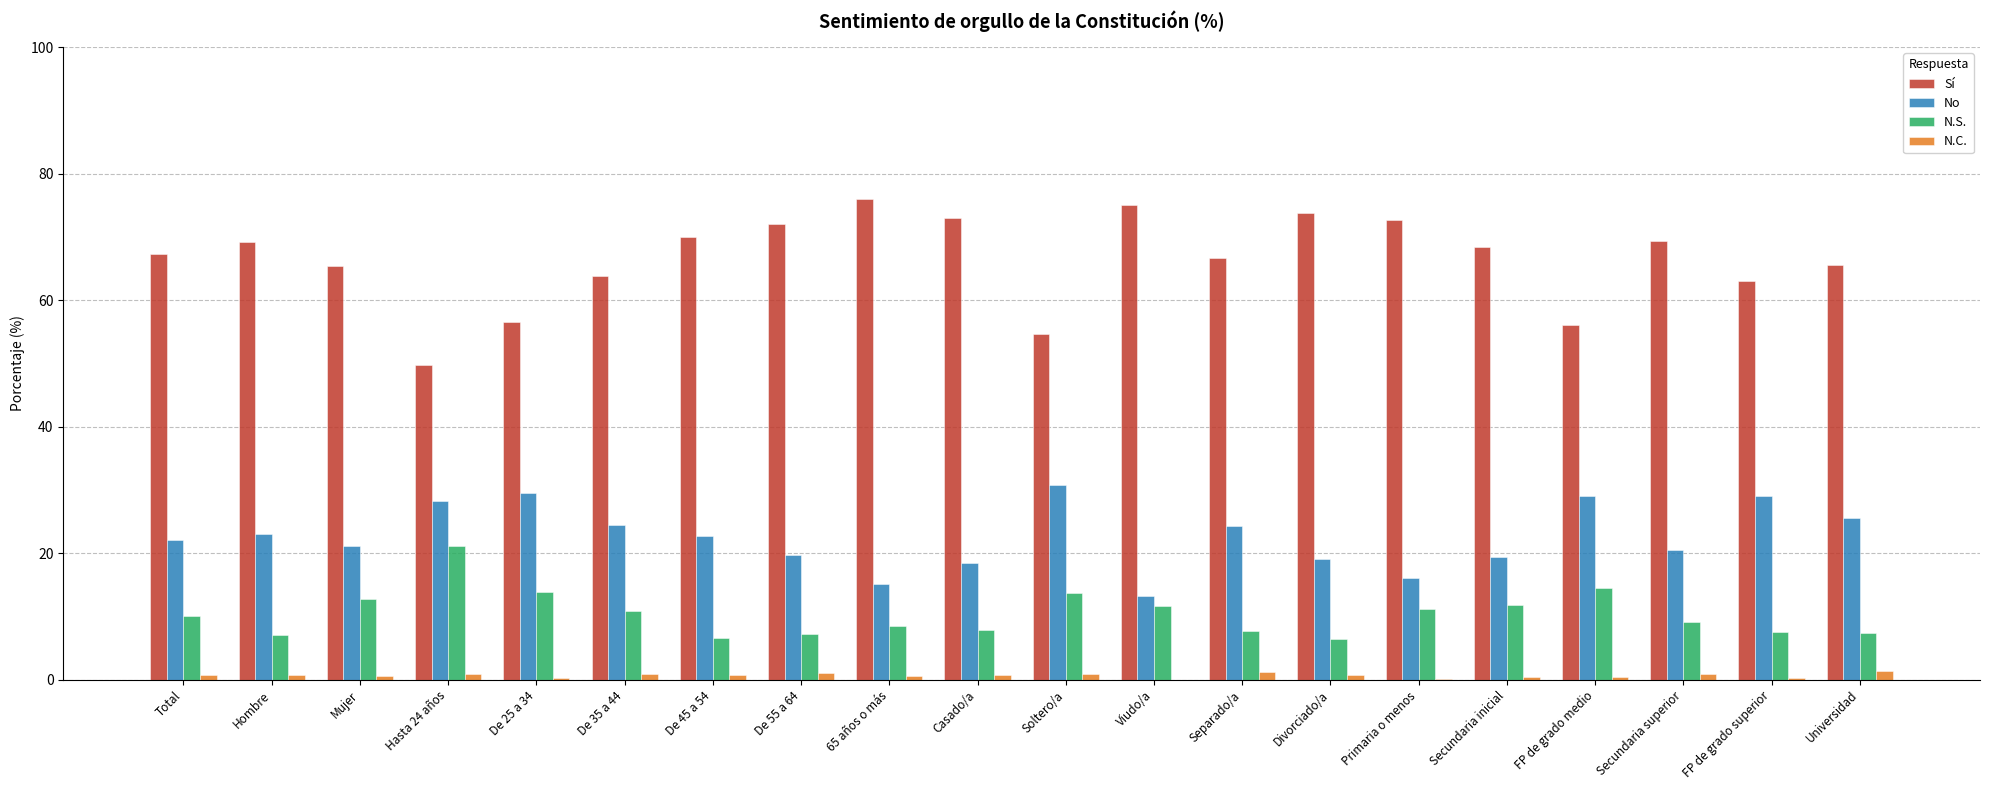

True or false: Sí has a value of 56.5 at De 25 a 34.

True